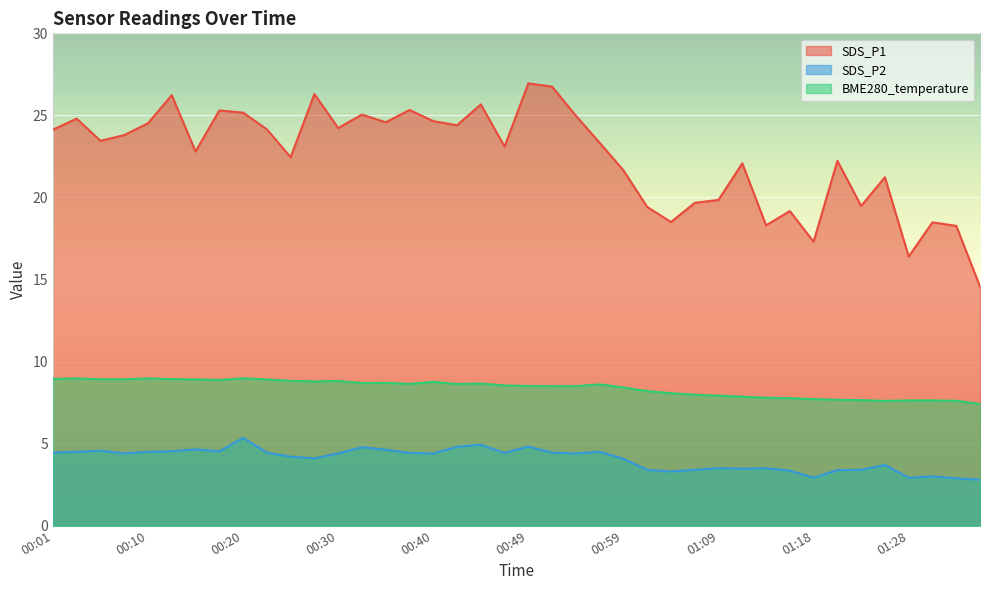

How many categories are shown in the chart?

40